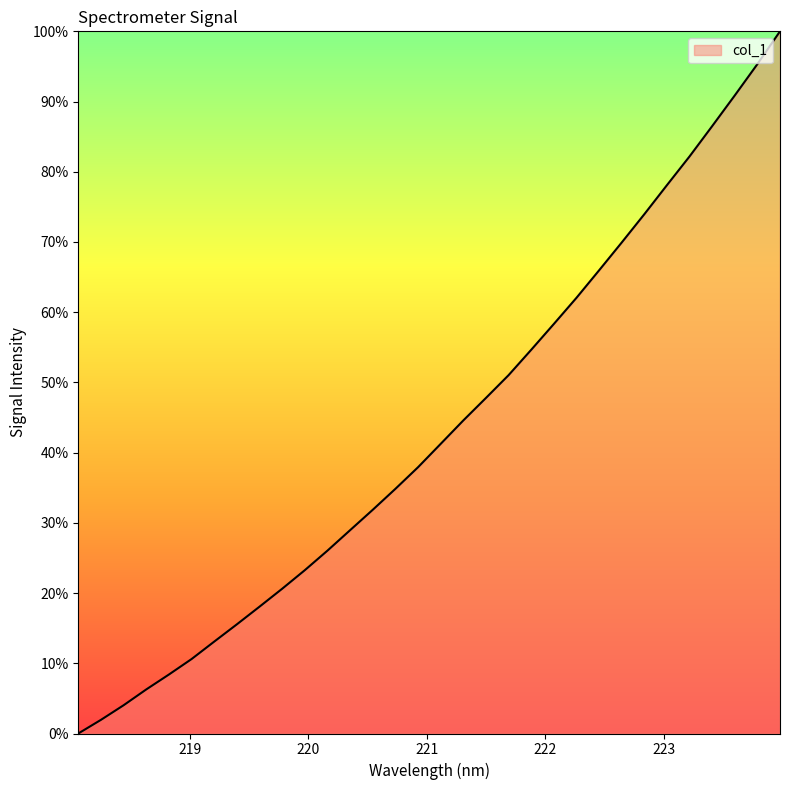

What is the difference between the maximum and minimum values?

100.0